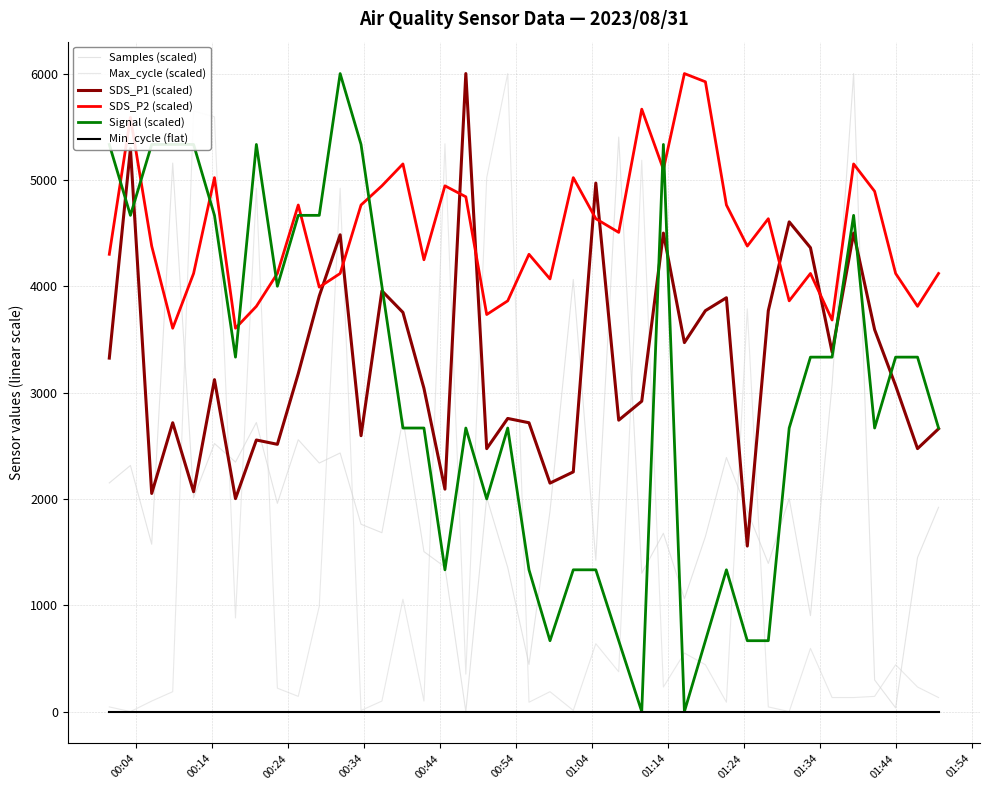

Is this an area chart (filled region under the line)?

No